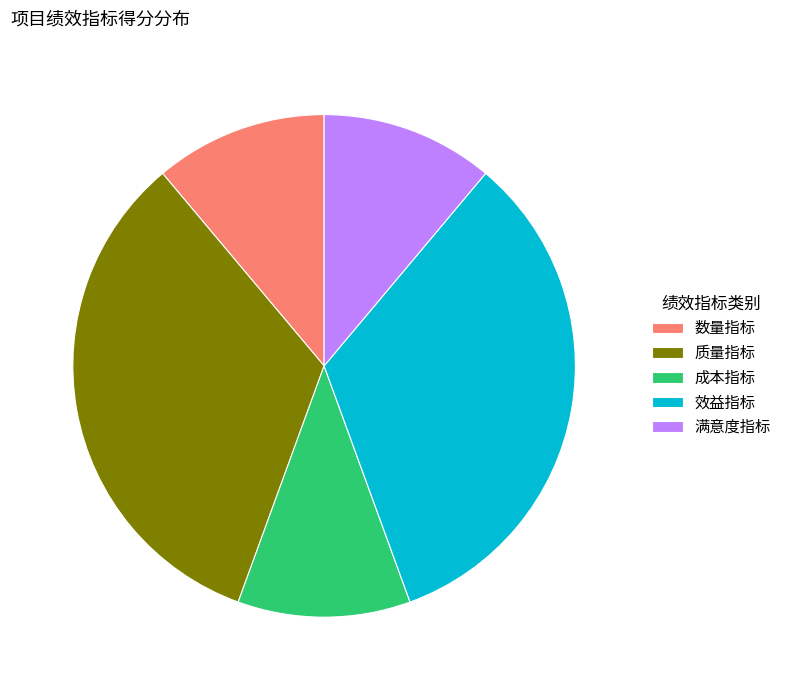

Combined, do 效益指标 and 满意度指标 account for over 50%?

No